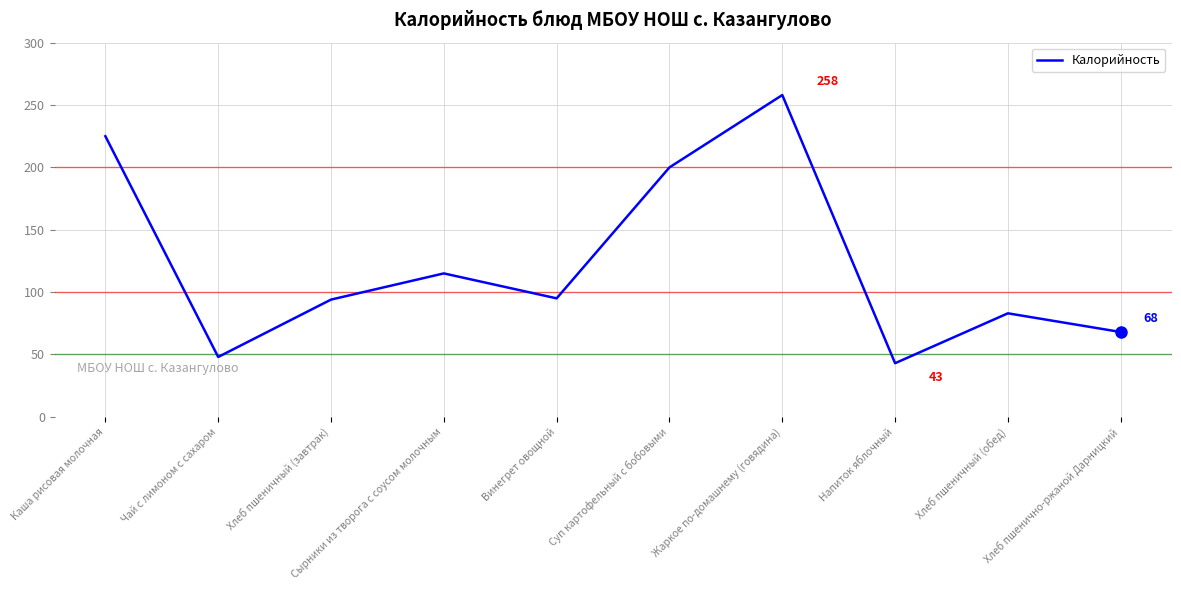

At which category does the data reach its first local peak?

Сырники из творога с соусом молочным